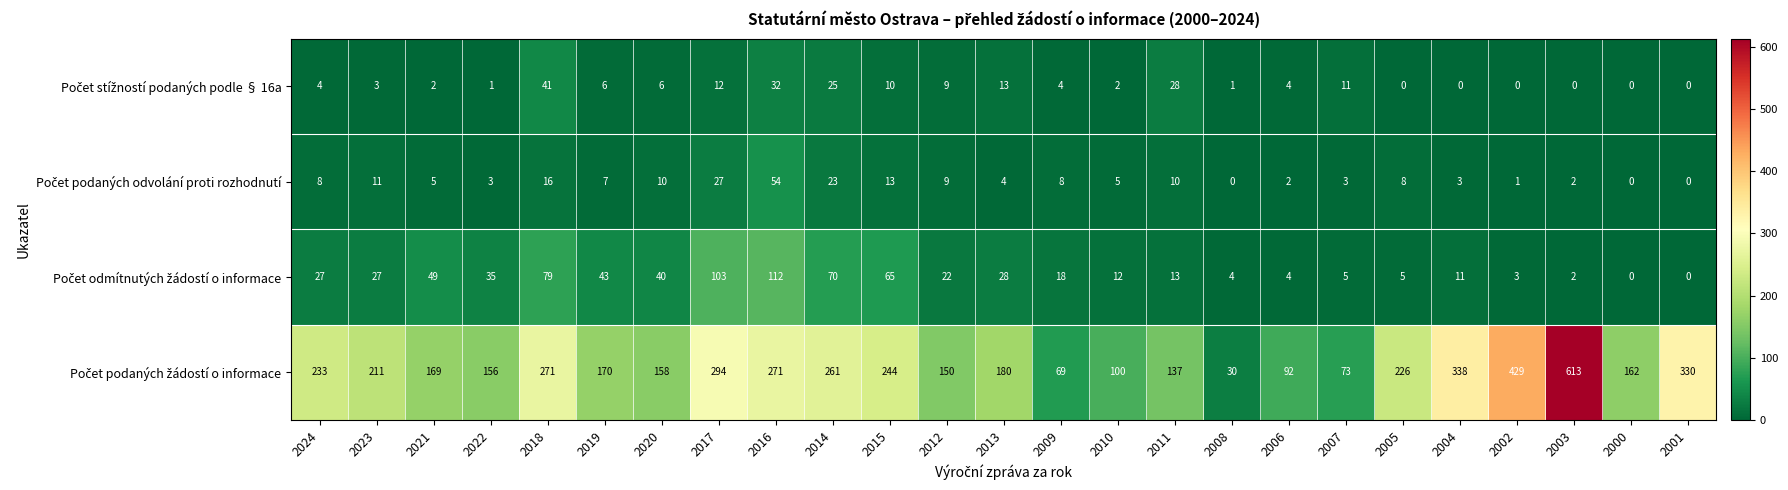

What is the total value across all series at 2016?

469